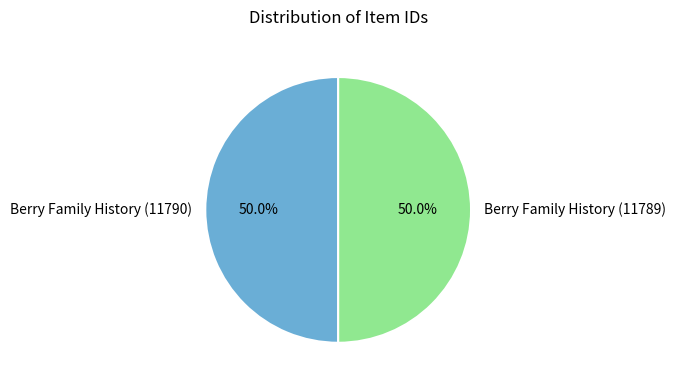

What percentage do Berry Family History (11789) and Berry Family History (11790) together represent?

100.0%